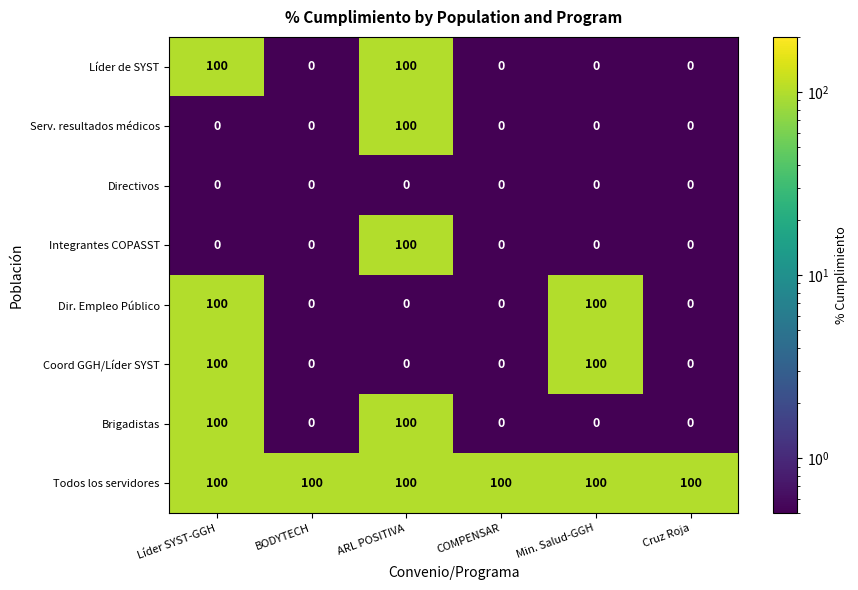

True or false: Serv. resultados médicos has a value of 0 at Min. Salud-GGH.

True